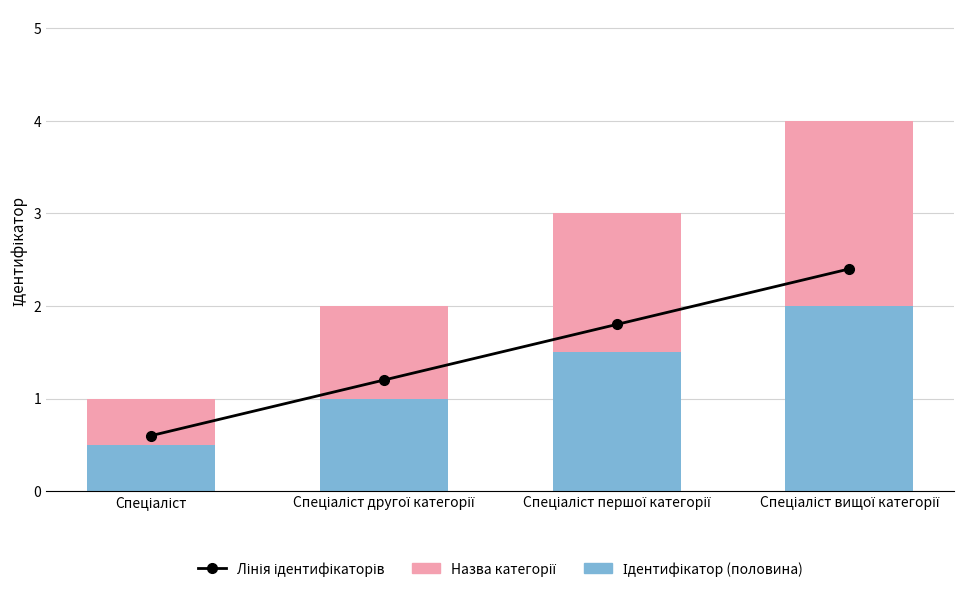

The value of Лінія ідентифікаторів at Спеціаліст is 0.8. True or false?

False